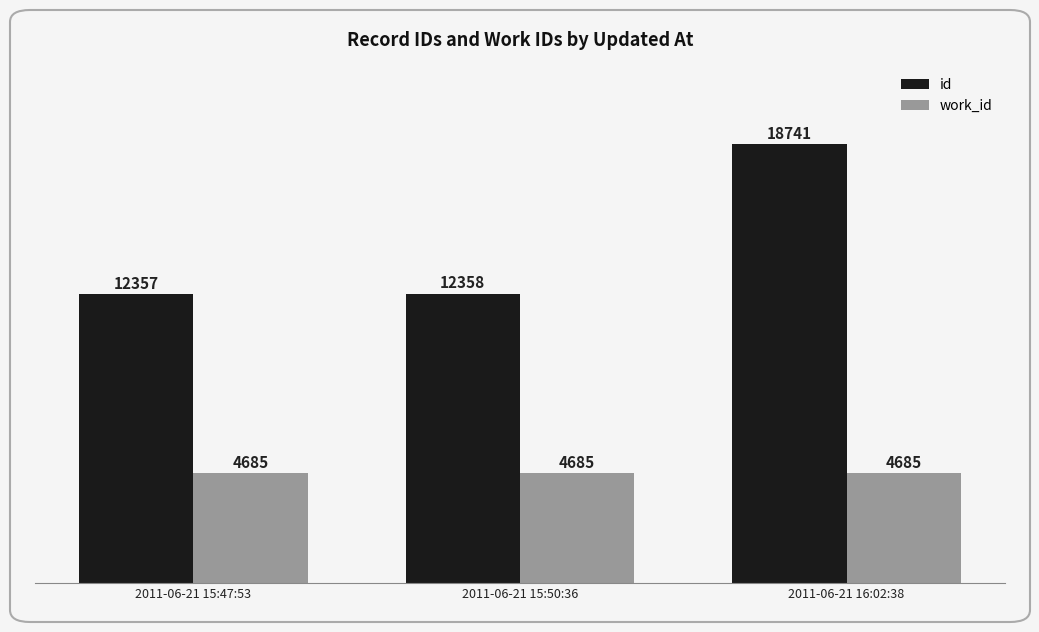

The value of work_id at 2011-06-21 16:02:38 is 3106. True or false?

False